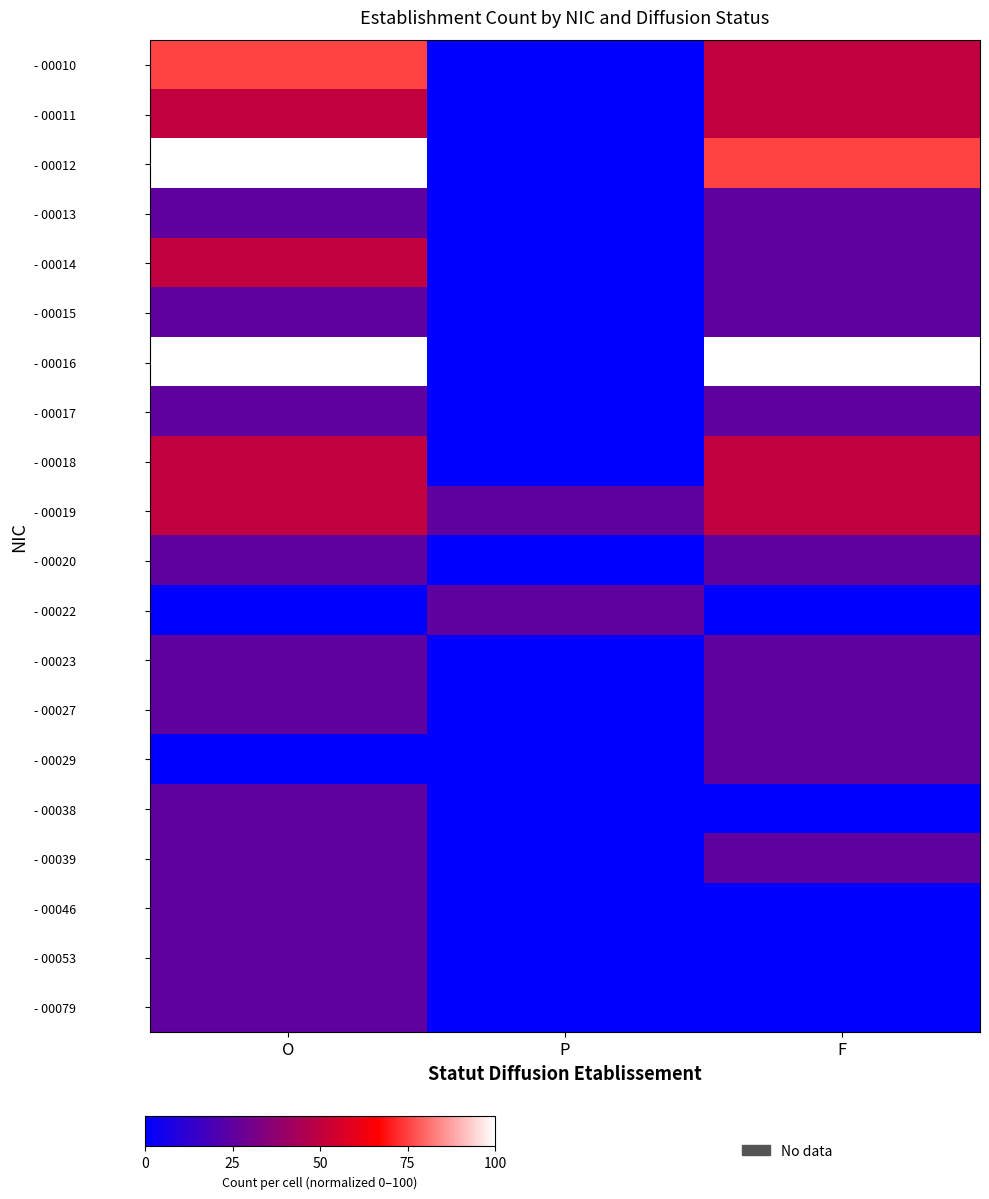

Which has a higher value, P or F?

F